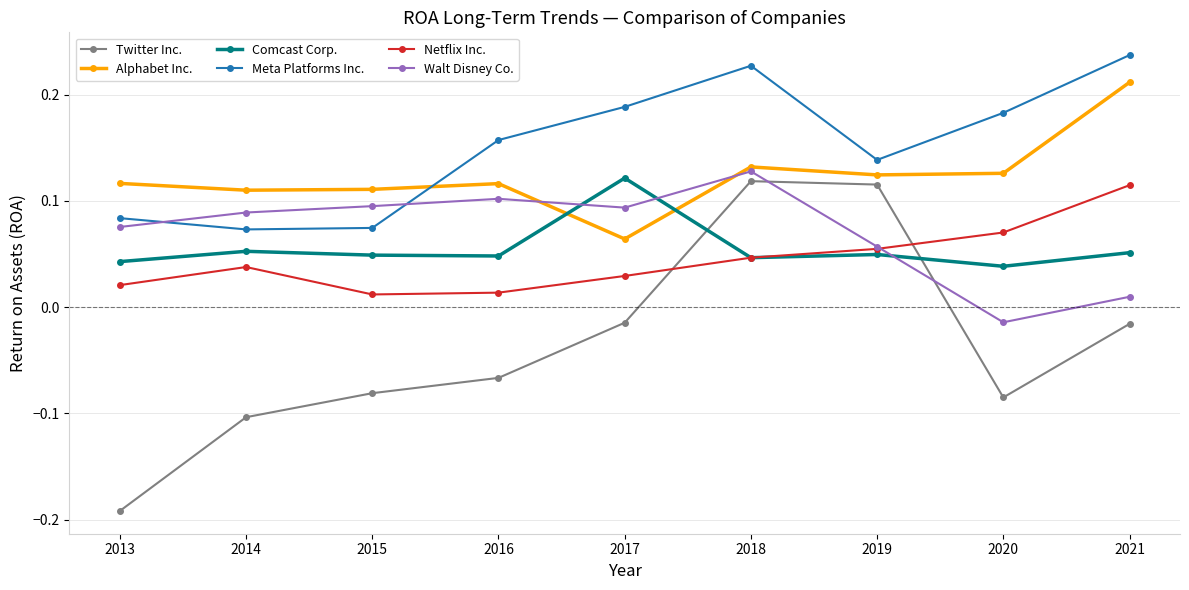

How many lines are shown in the chart?

6